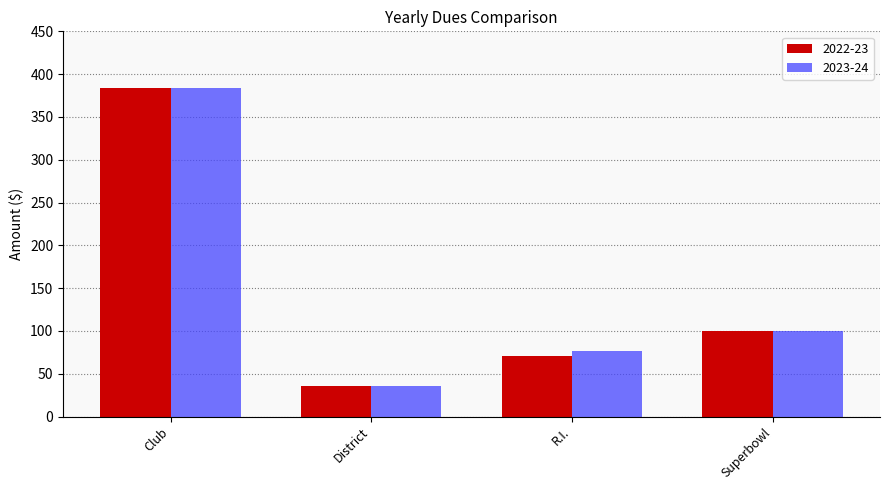

How many bars are there in total?

8